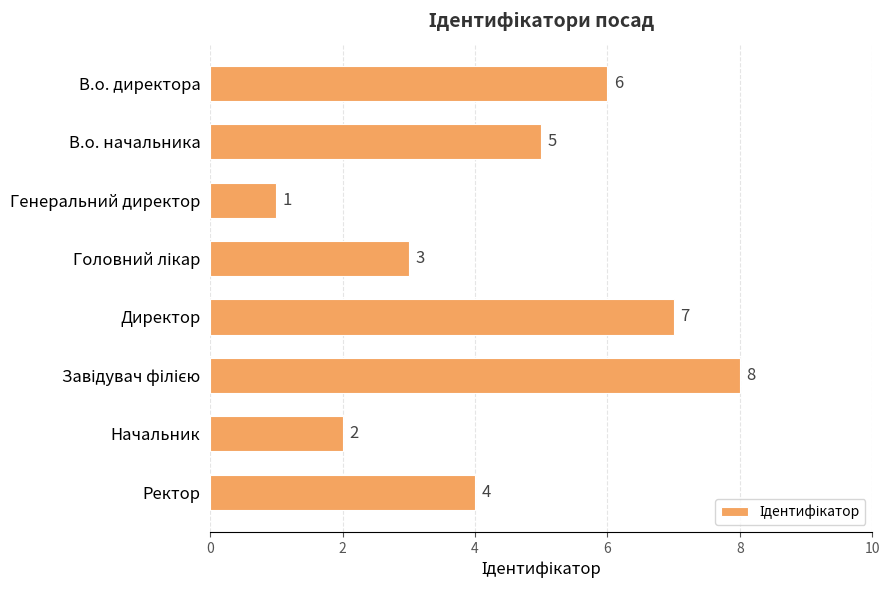

Approximately how many times larger is the value at Генеральний директор compared to Начальник?

0.5